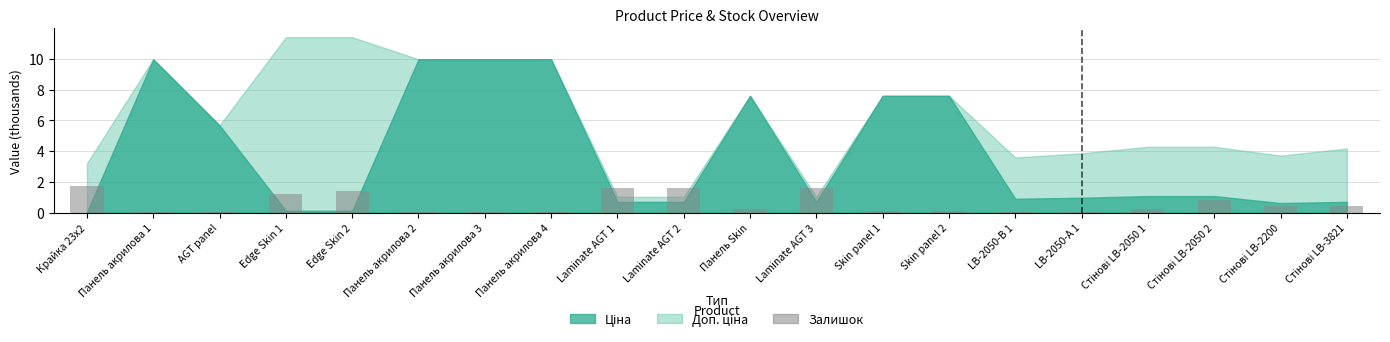

What is the maximum value shown in the chart?

1.7